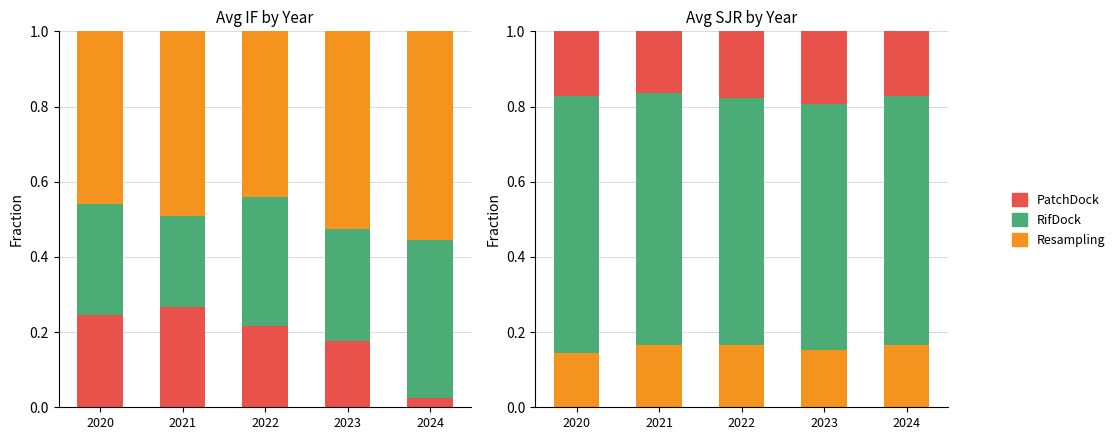

What is the value of the PatchDock bar at the 4th from the left?

0.2